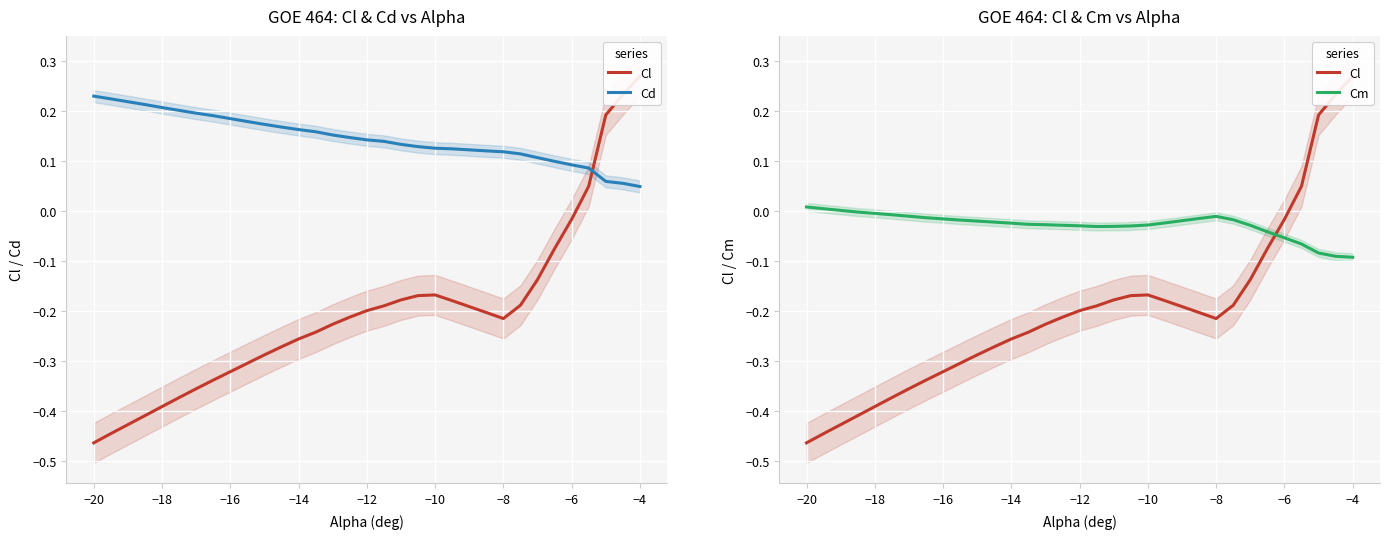

How many values in Cm are below zero?

28